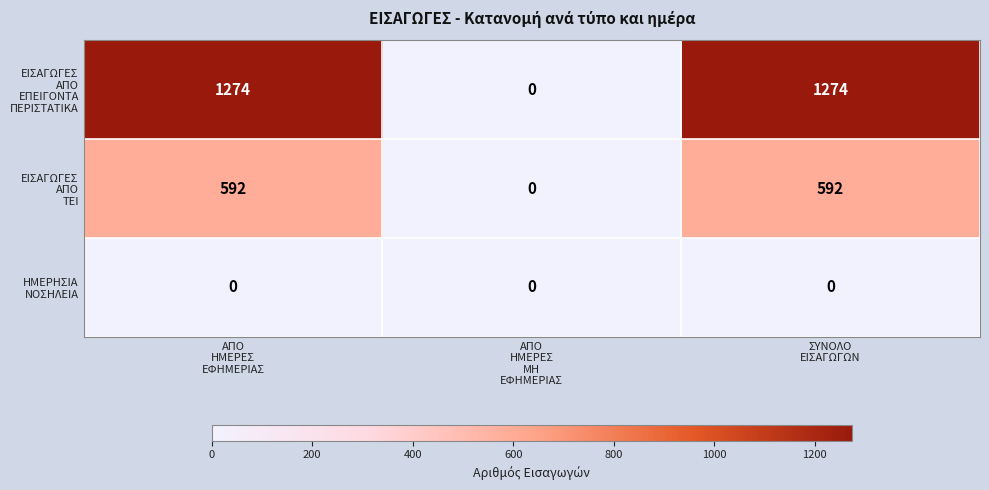

Count the number of categories in the chart.

3